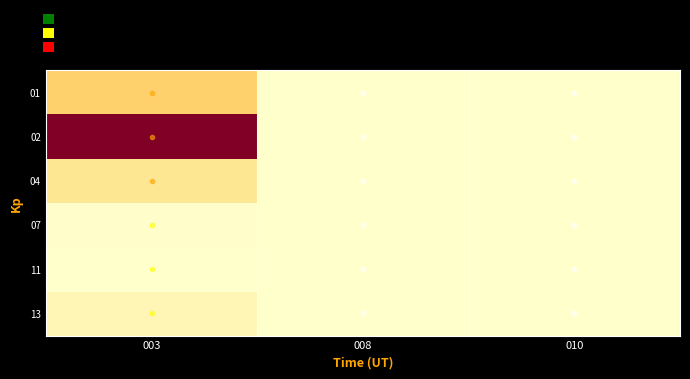

At which category does the chart reach its minimum across all series?

008